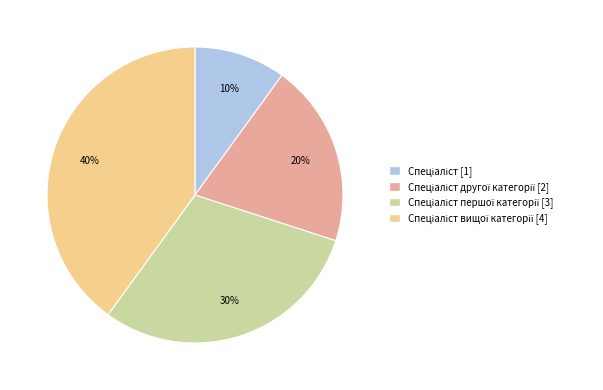

To the nearest percent, what is the average slice percentage?

25%